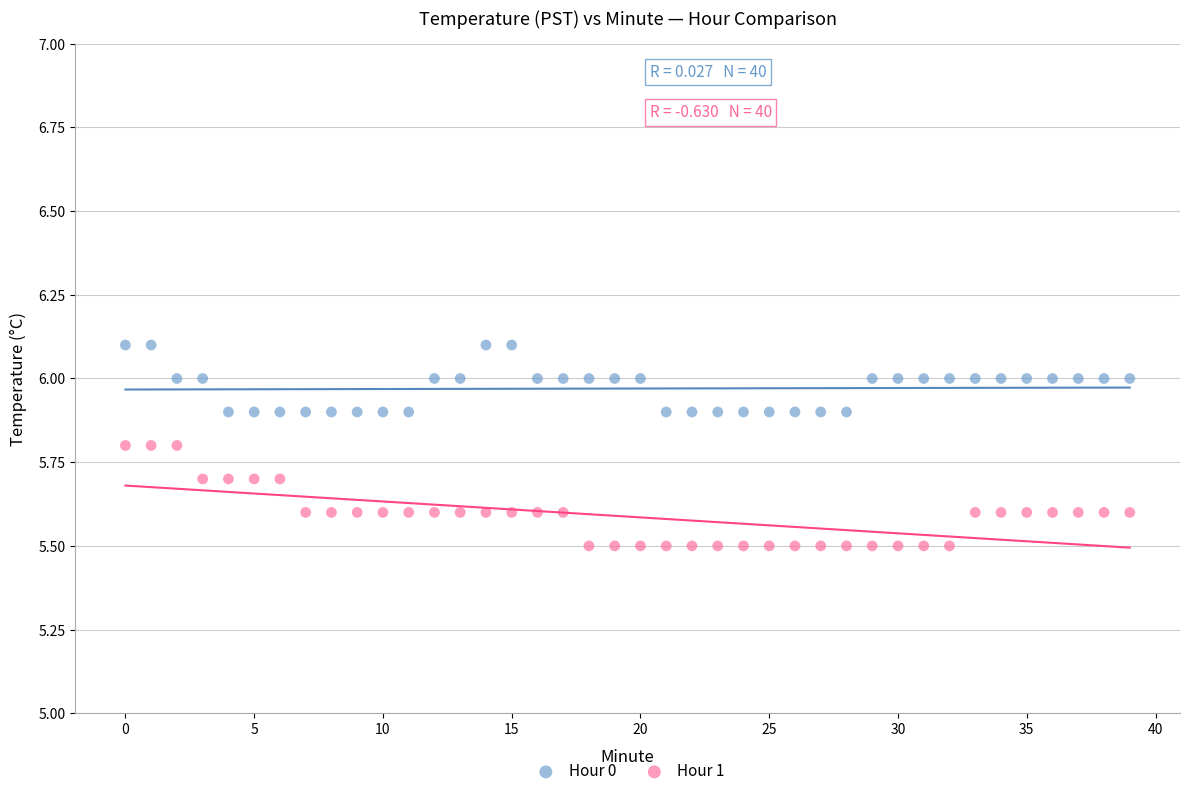

Which series contains the highest Y value?

Hour 0